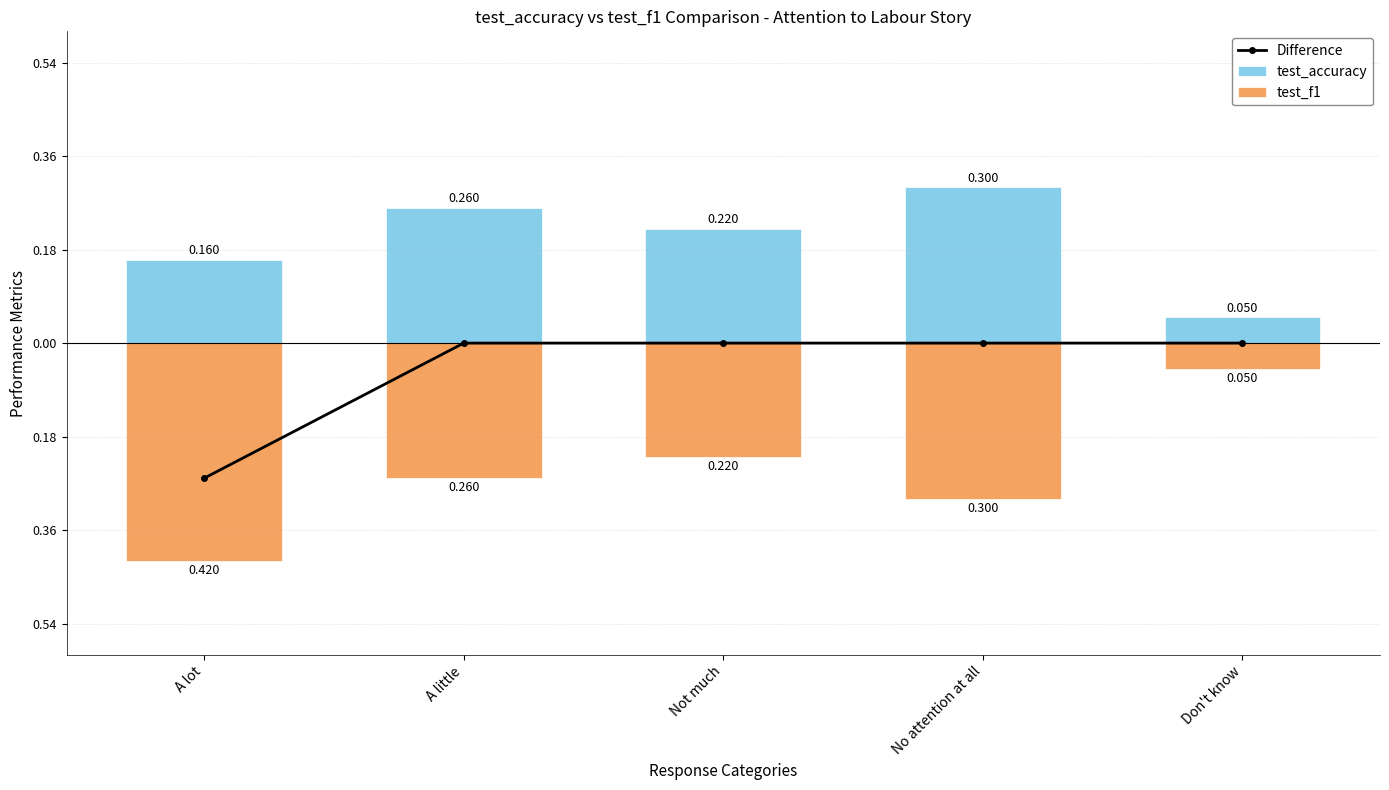

How many groups of bars are there?

5